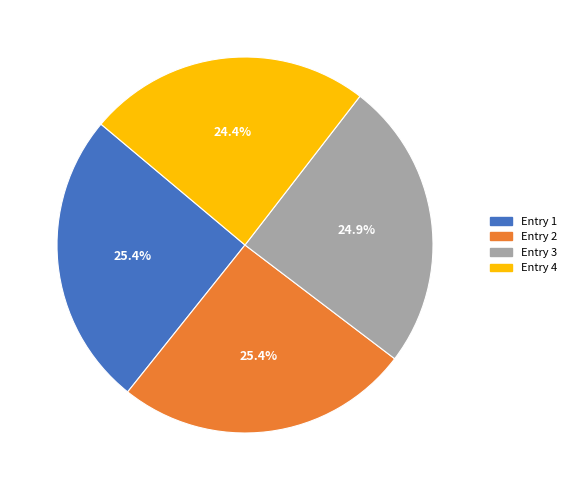

How many slices are in this pie chart?

4